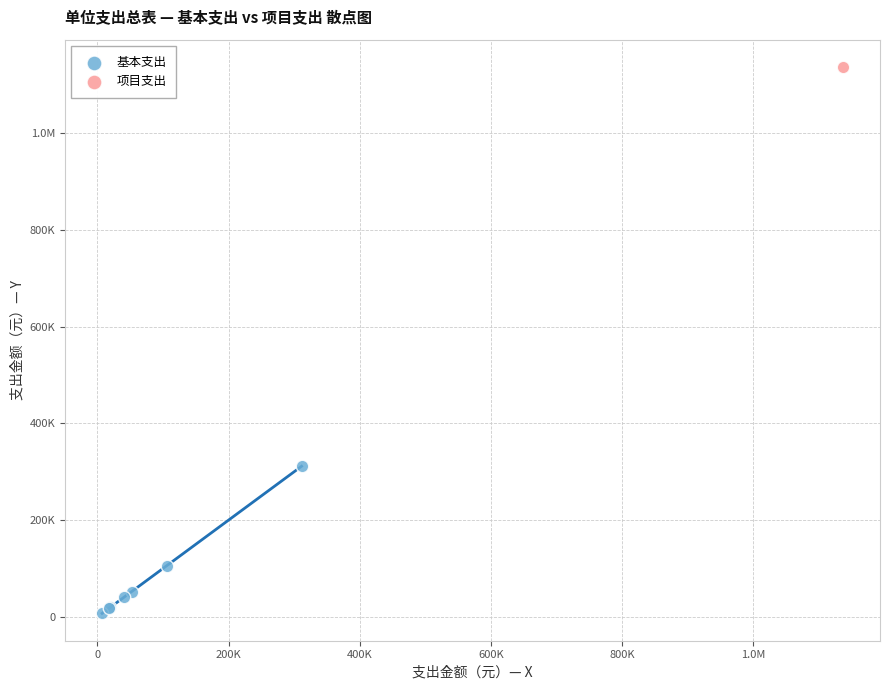

What are all the series names shown in the legend?

基本支出, 项目支出